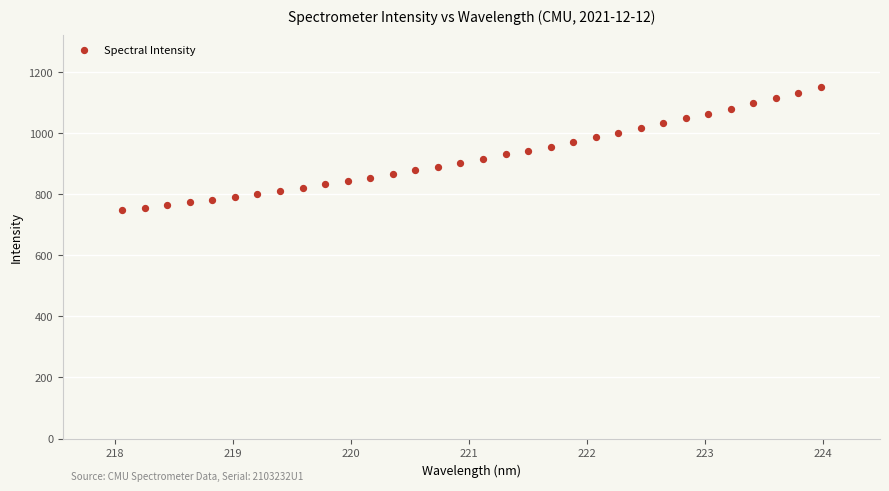

What is the range of Y values (max minus min)?

402.9